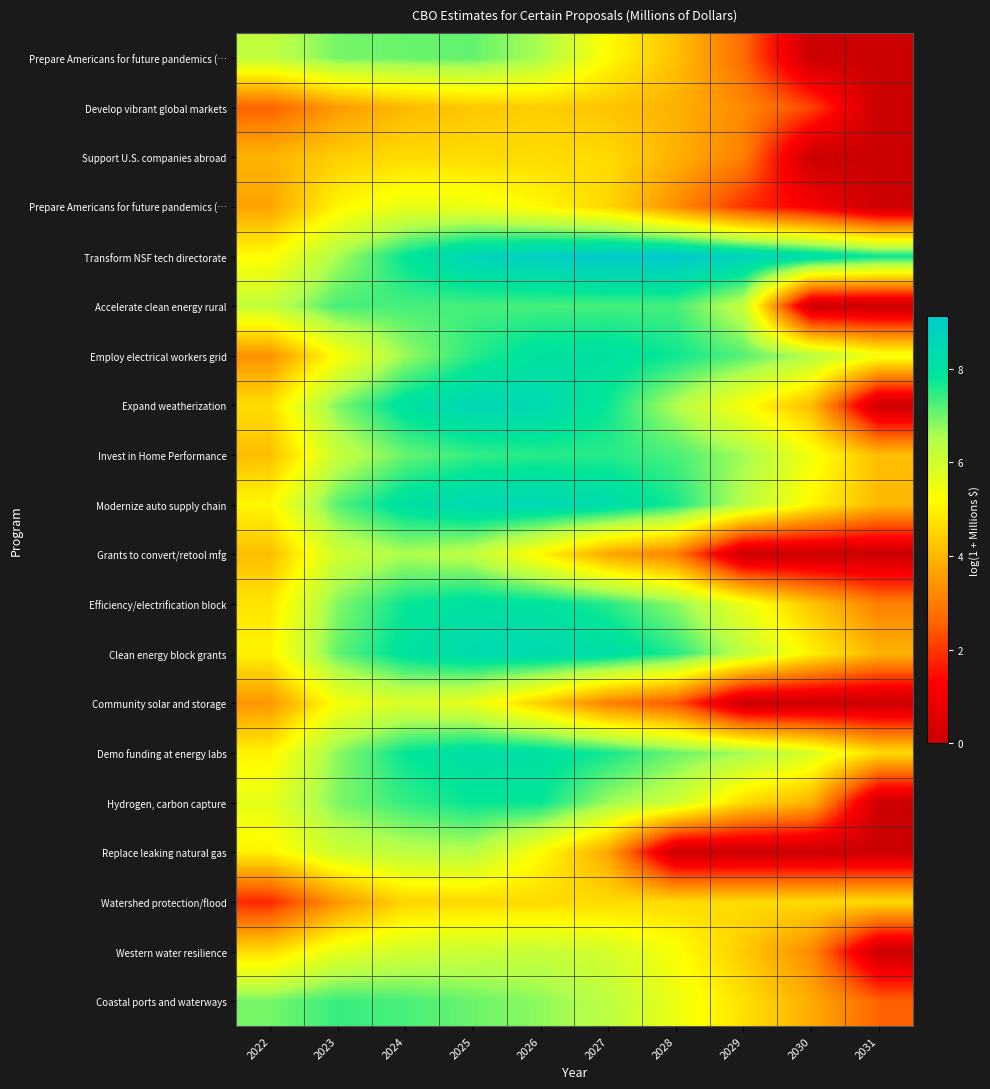

At which category is the sum across all series the highest?

2025